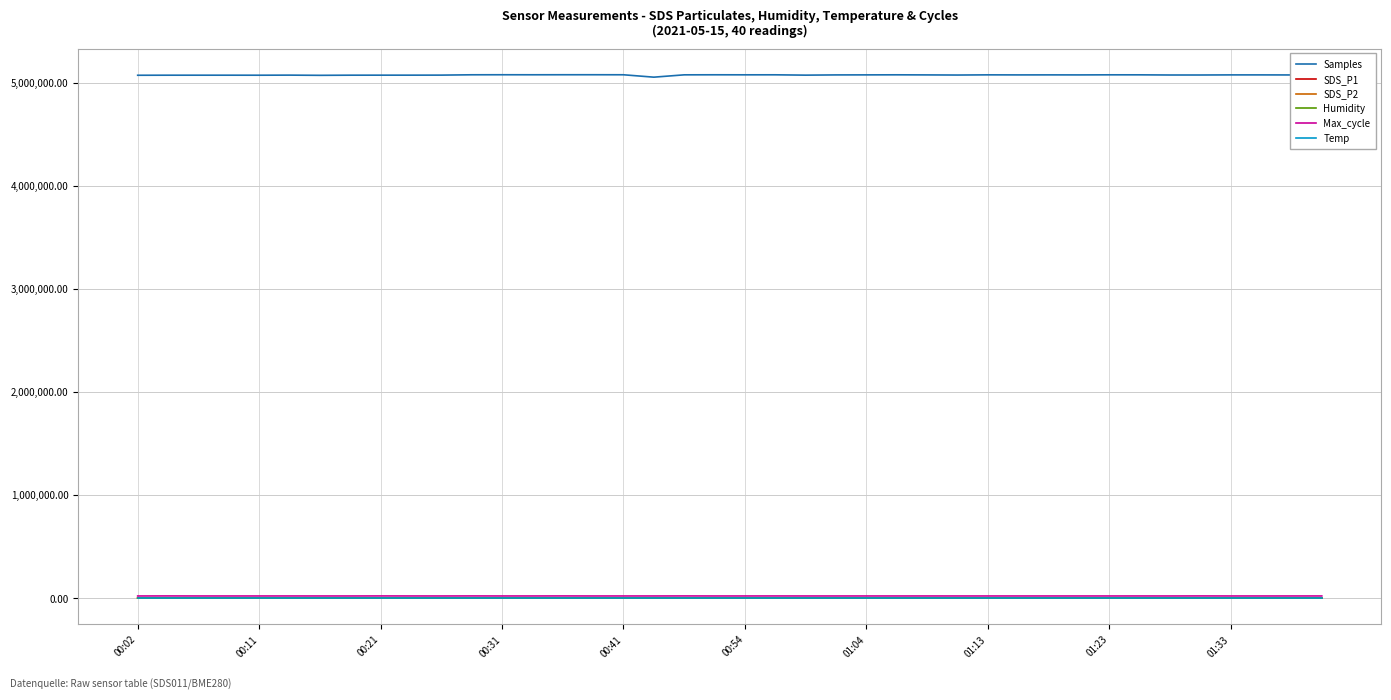

Which series has the largest total across all categories?

Samples